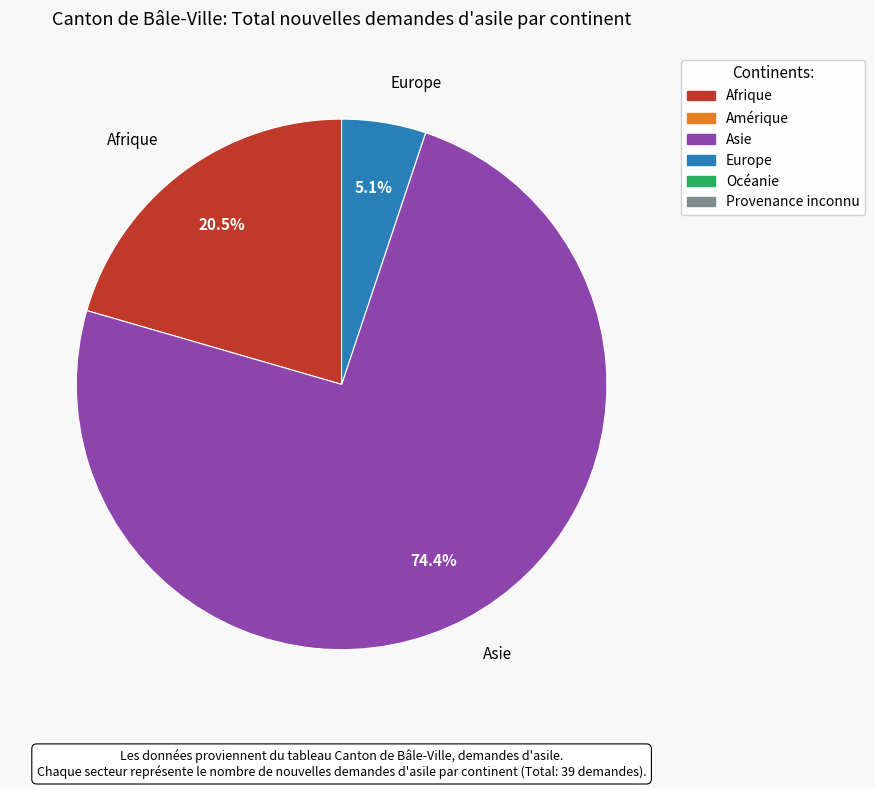

What percentage is the Asie slice, to the nearest percent?

74%